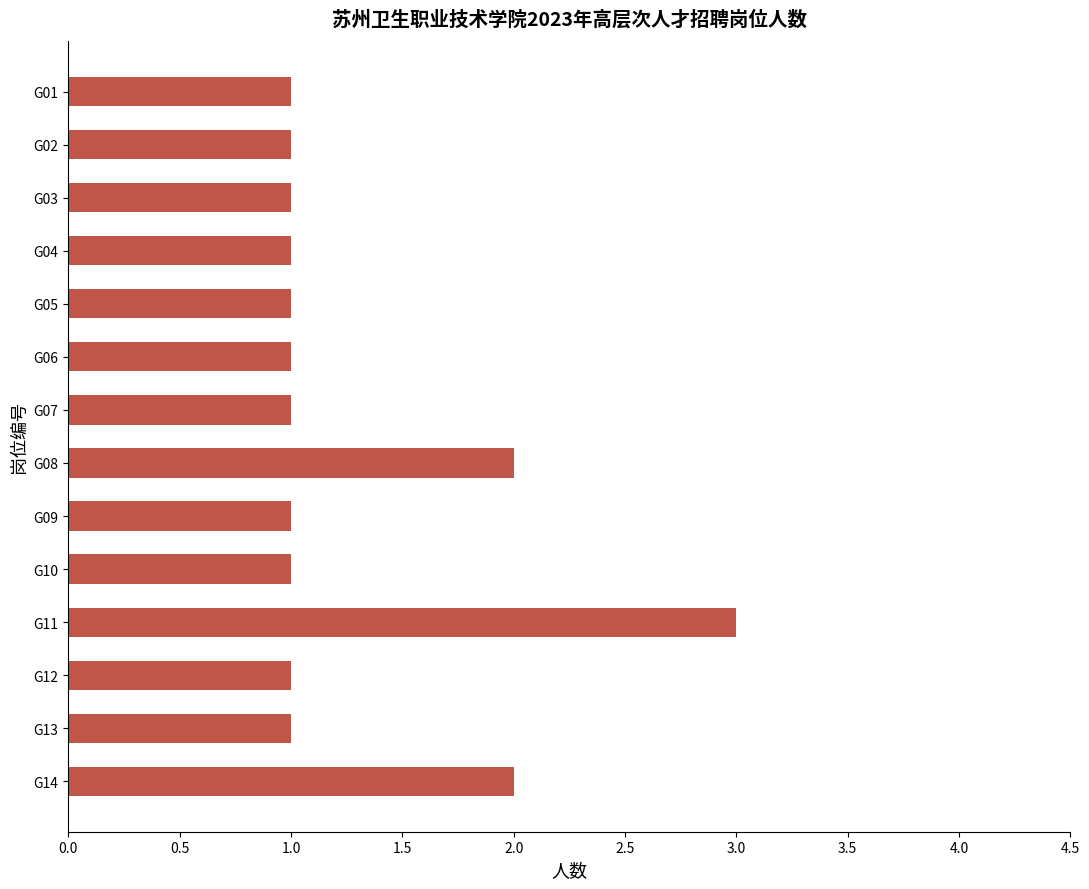

What is the sum of all values?

18